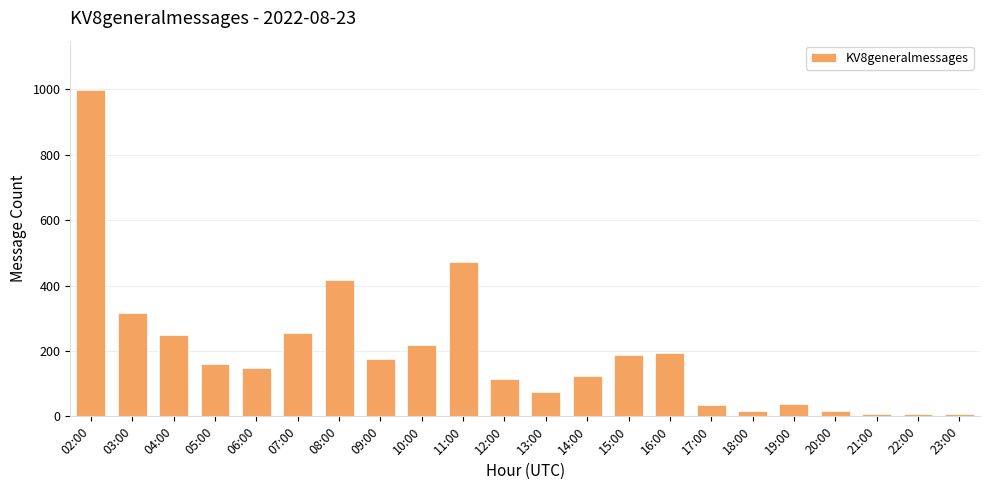

What is the ratio of the value at 05:00 to the value at 10:00?

0.7